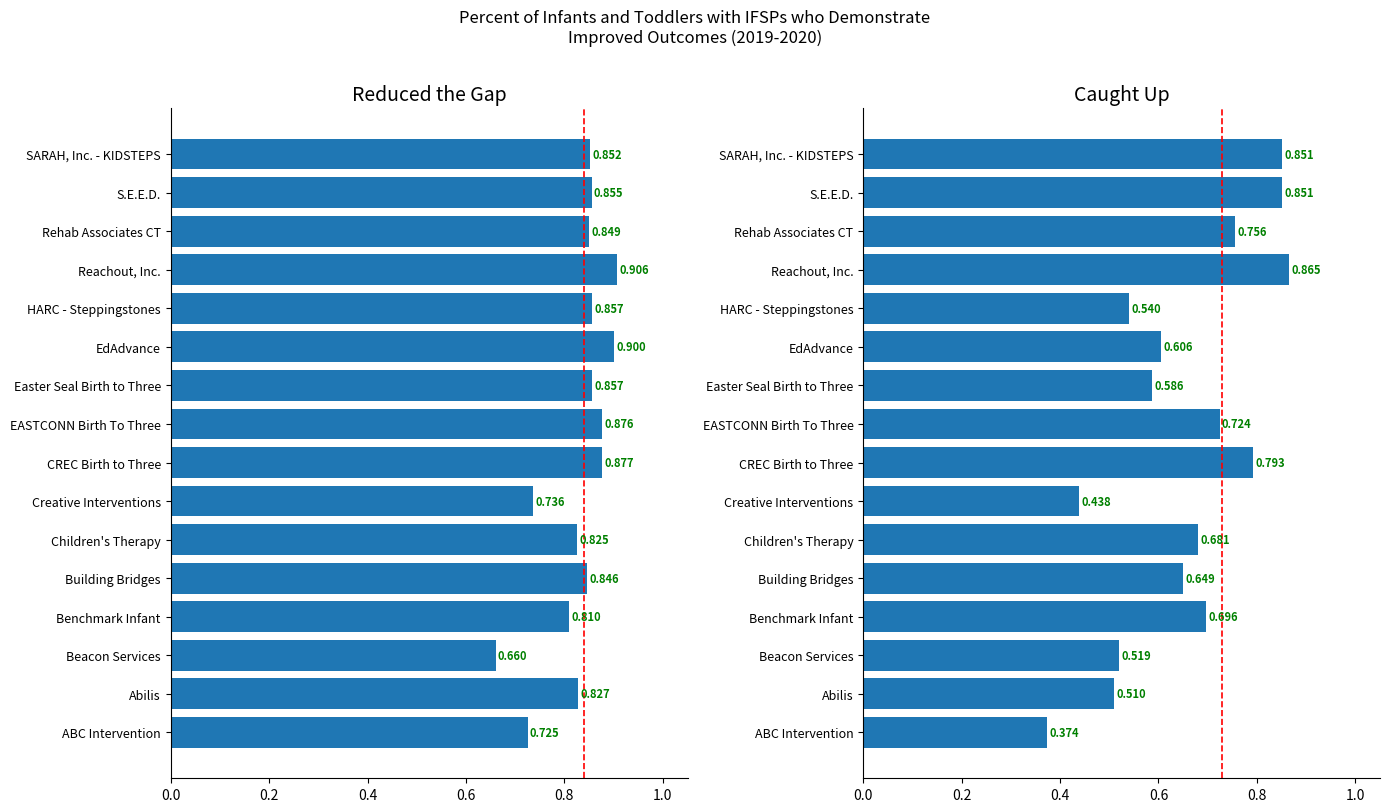

Does the chart contain stacked bars?

No